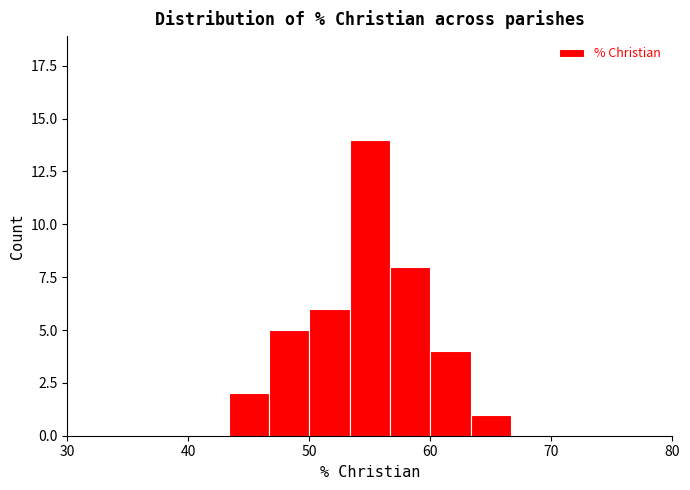

Around what value on the x-axis is the tallest bar? Give the approximate position of its centre, as read against the axis.

55